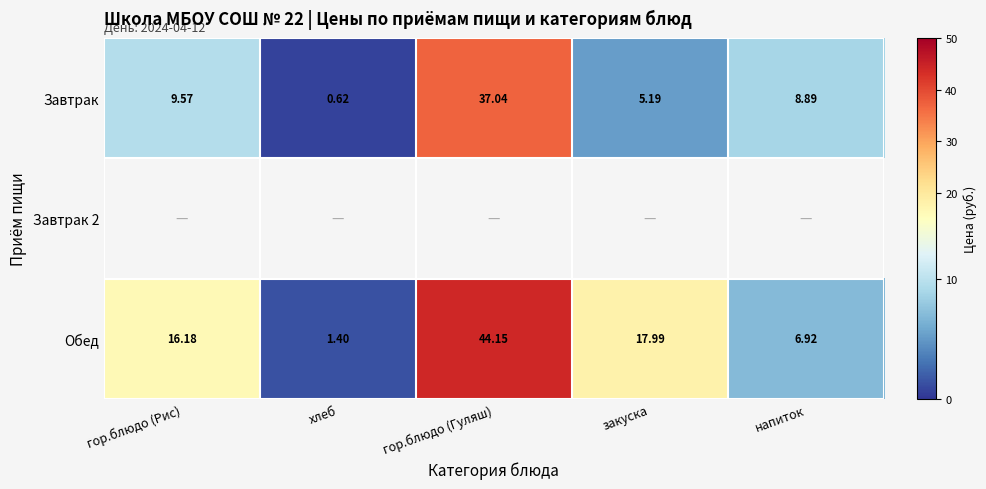

At which category does the chart reach its minimum across all series?

хлеб